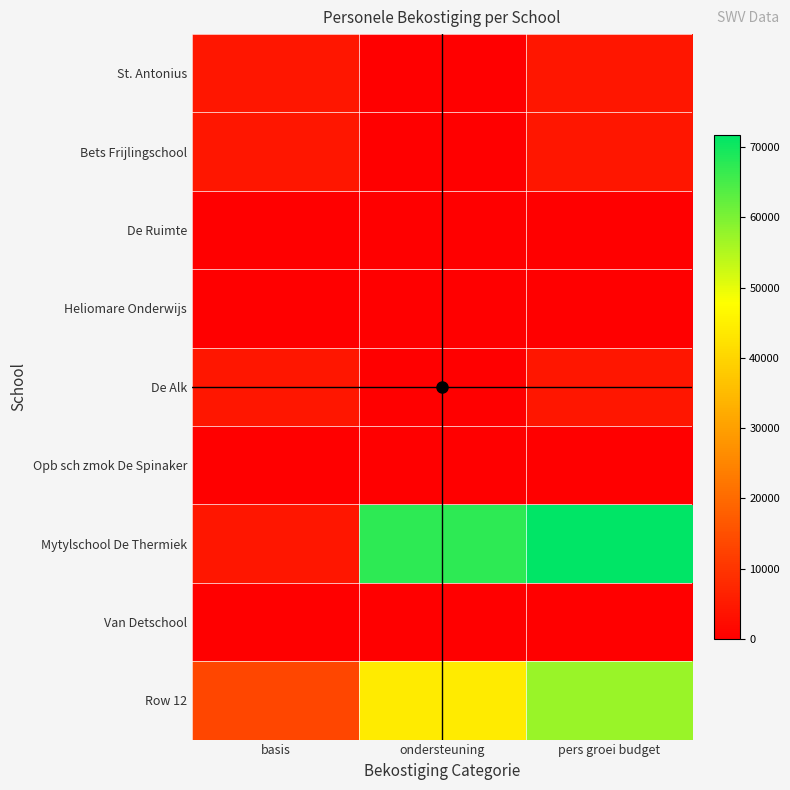

At pers groei budget, list the series in order from largest to smallest.

Mytylschool De Thermiek, Row 12, St. Antonius, Bets Frijlingschool, De Alk, De Ruimte, Heliomare Onderwijs, Opb sch zmok De Spinaker, Van Detschool